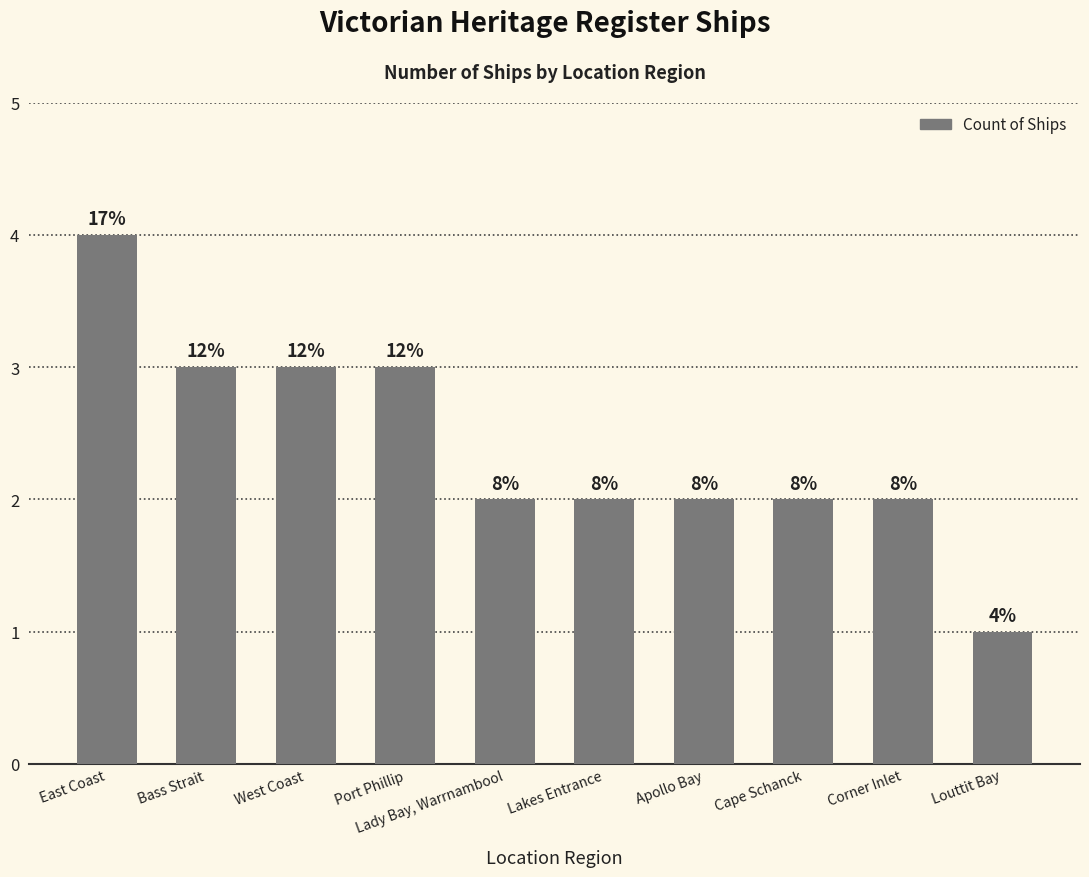

What is the label of the 7th bar from the right?

Port Phillip